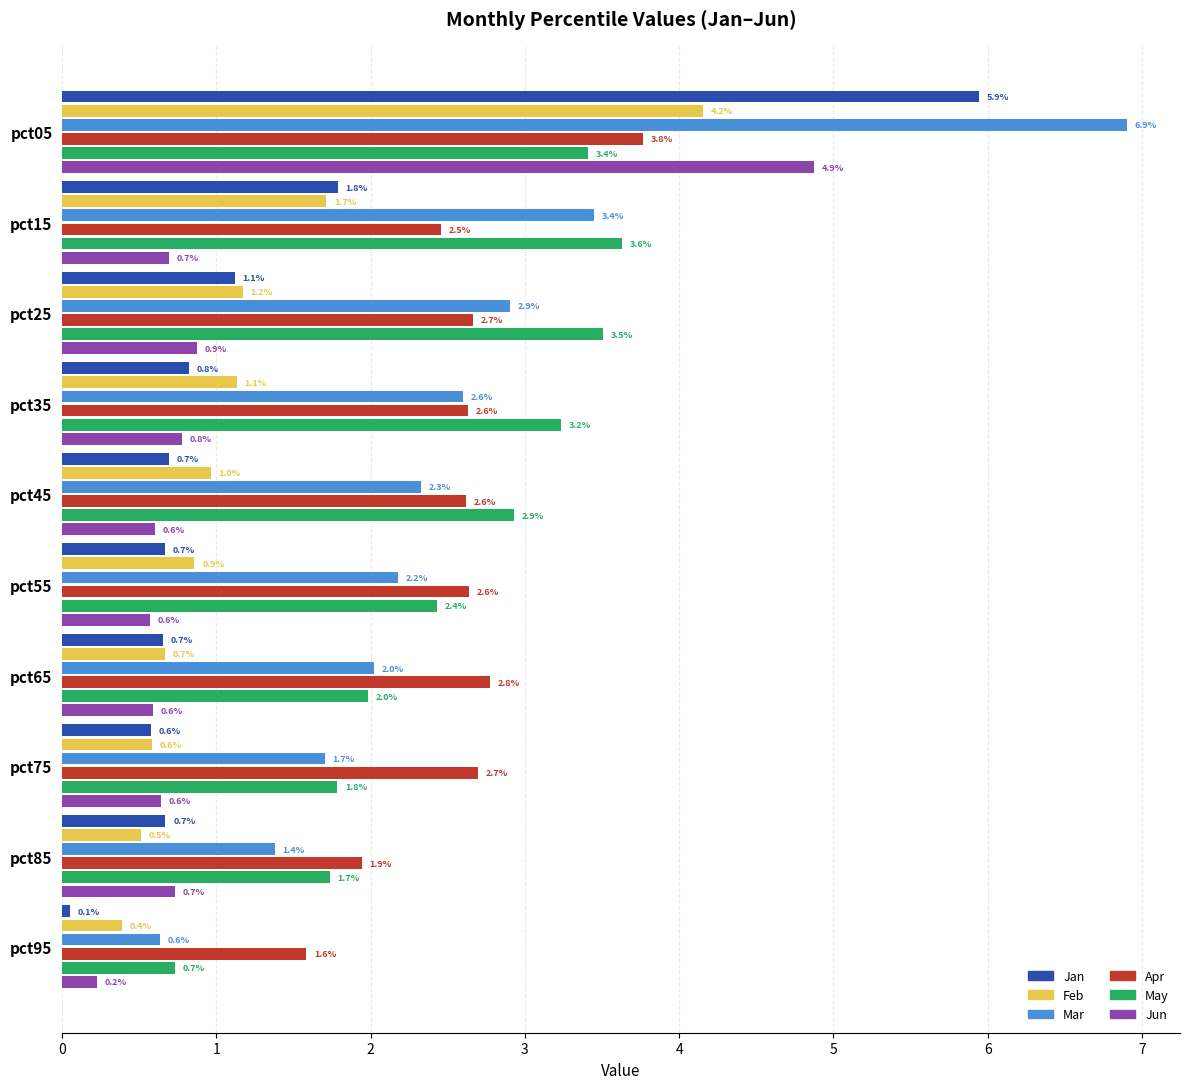

Where is Apr nearest to the value 2?

pct85